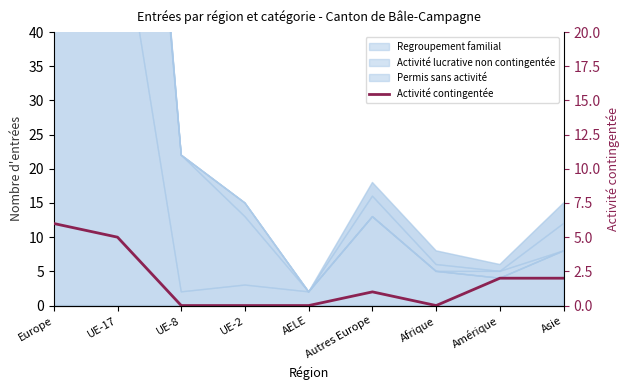

Which has a higher value, Afrique or UE-2?

Afrique